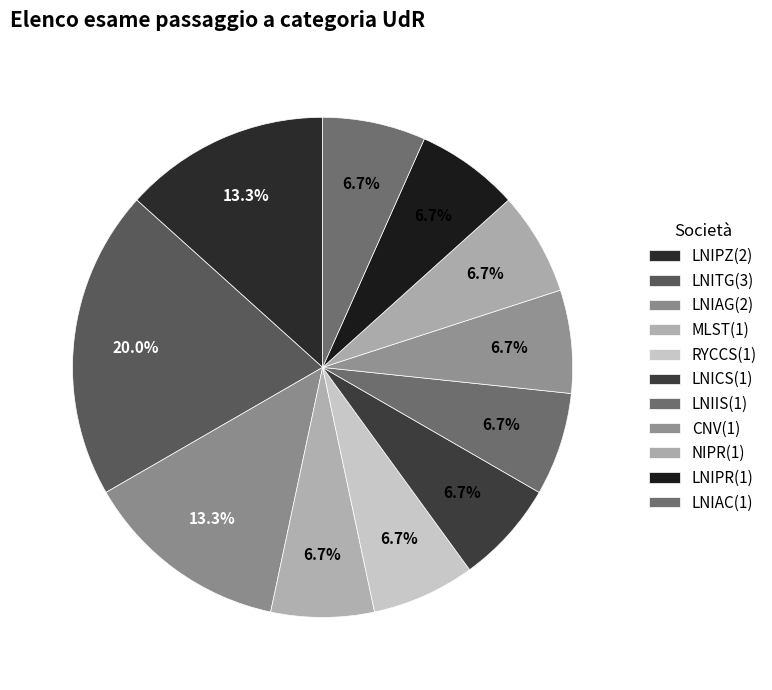

To the nearest percent, what is the difference between the largest and smallest slice percentages?

13%